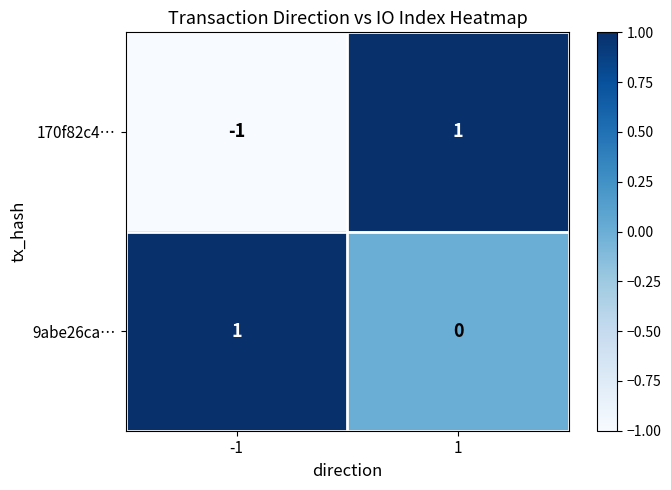

Which series has the largest total across all categories?

9abe26ca…